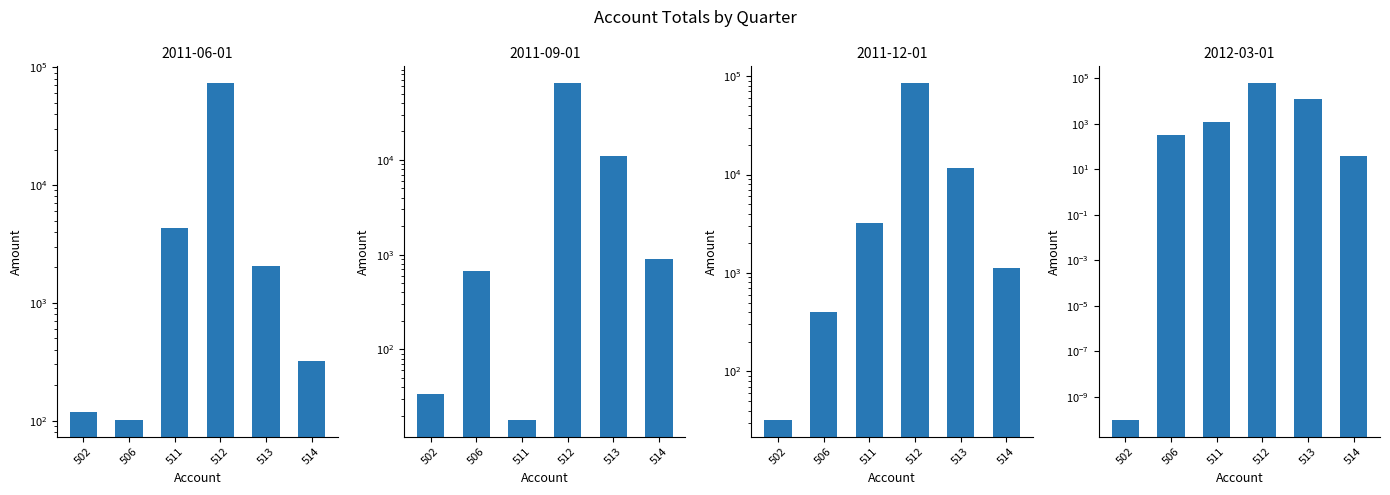

How many data points in 2011-12-01 are less than 3242?

3